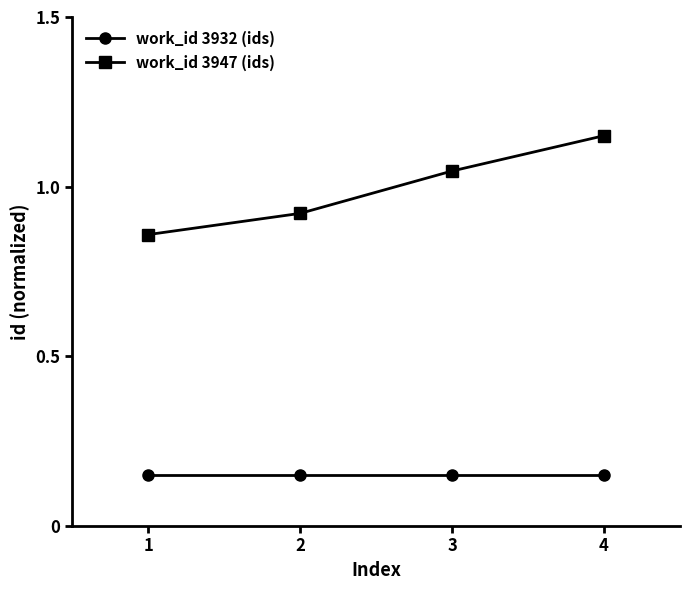

True or false: work_id 3947 (ids) has more than 1 points higher than both neighbors.

False